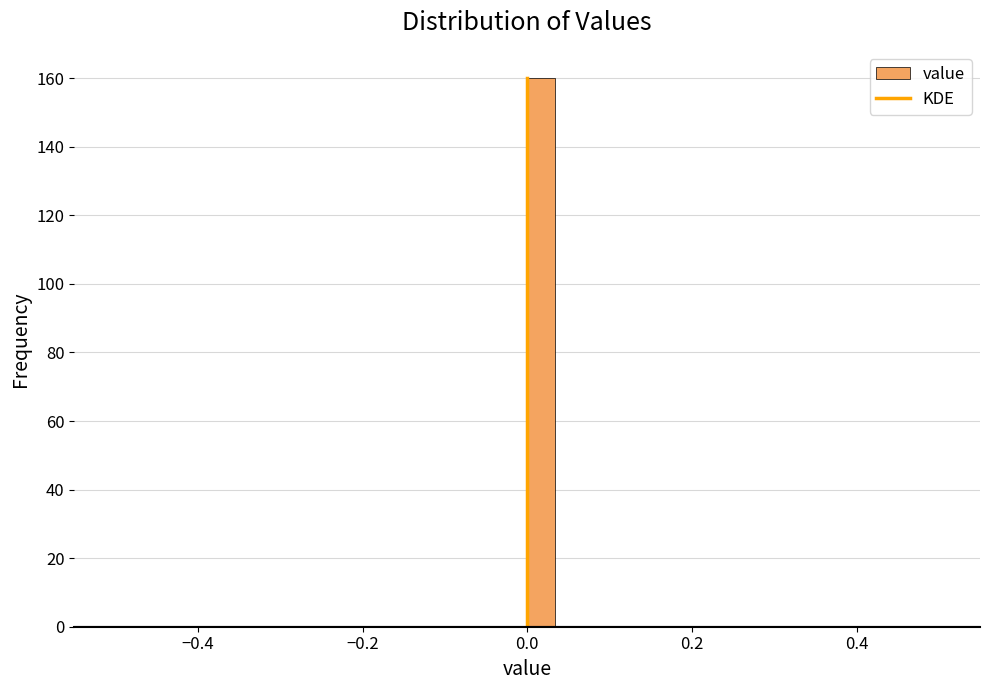

Around what value on the x-axis is the tallest bar? Give the approximate position of its centre, as read against the axis.

0.02